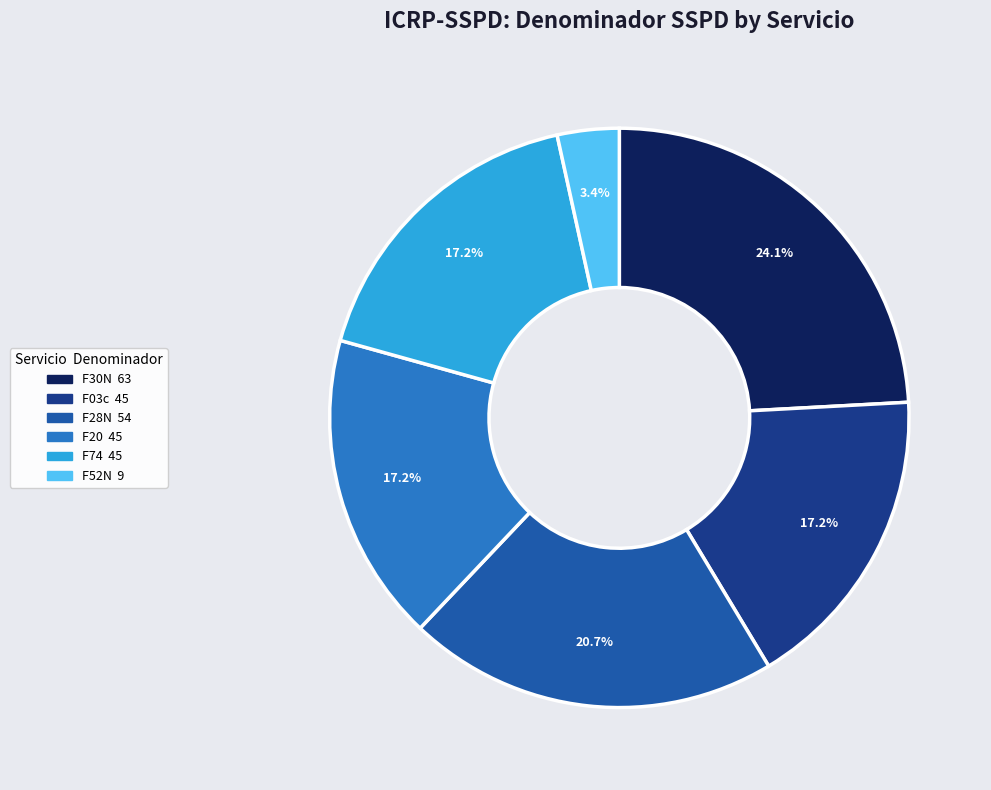

Count the number of slices in the pie.

6